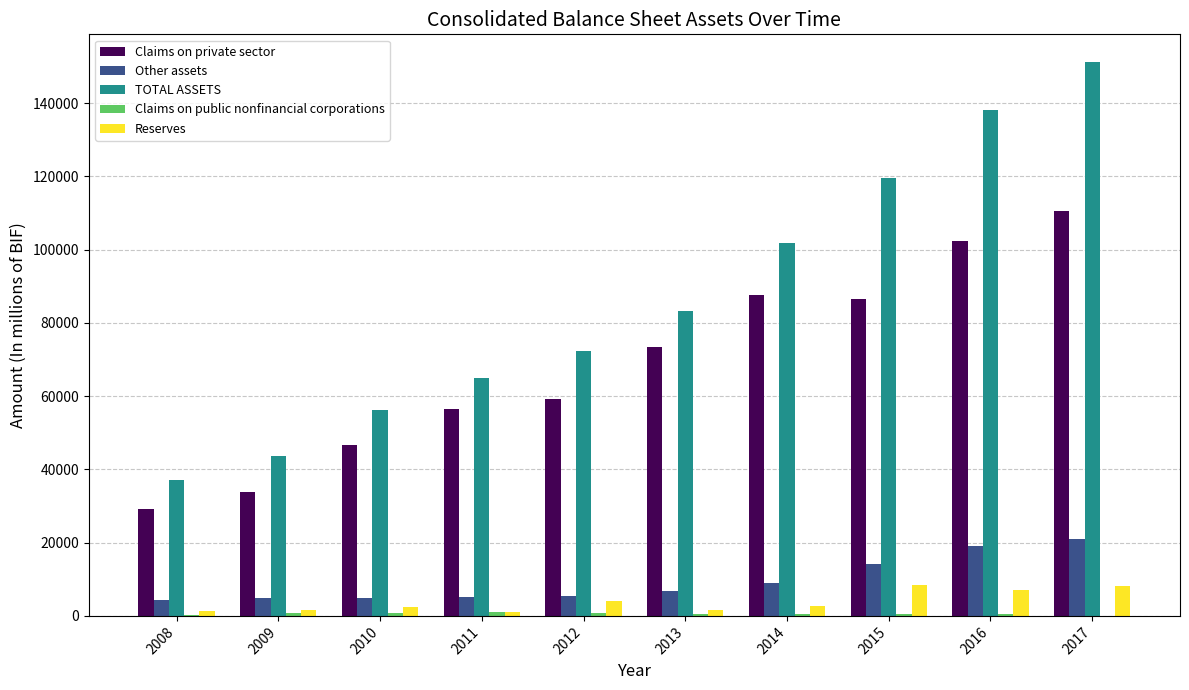

What is the sum of all Reserves values?

38708.4